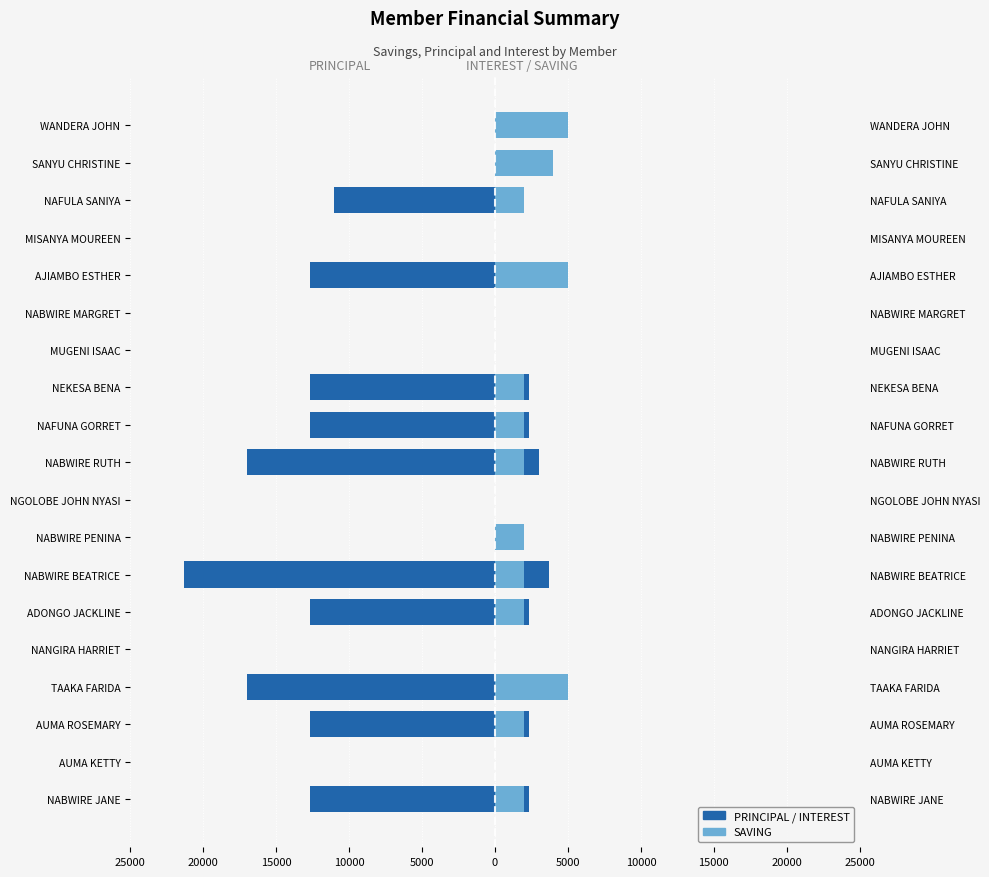

How many groups of bars are there?

19